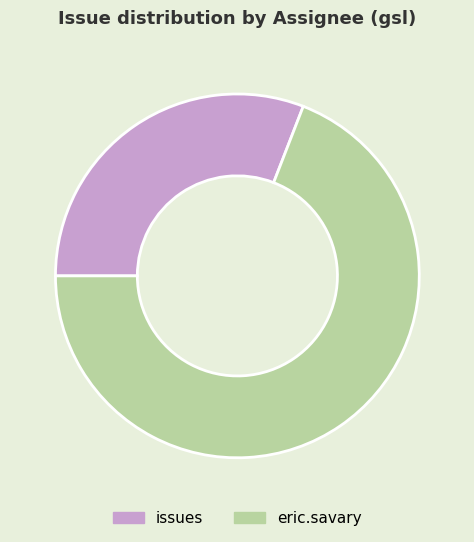

Is it true that issues is 19% of the pie?

False